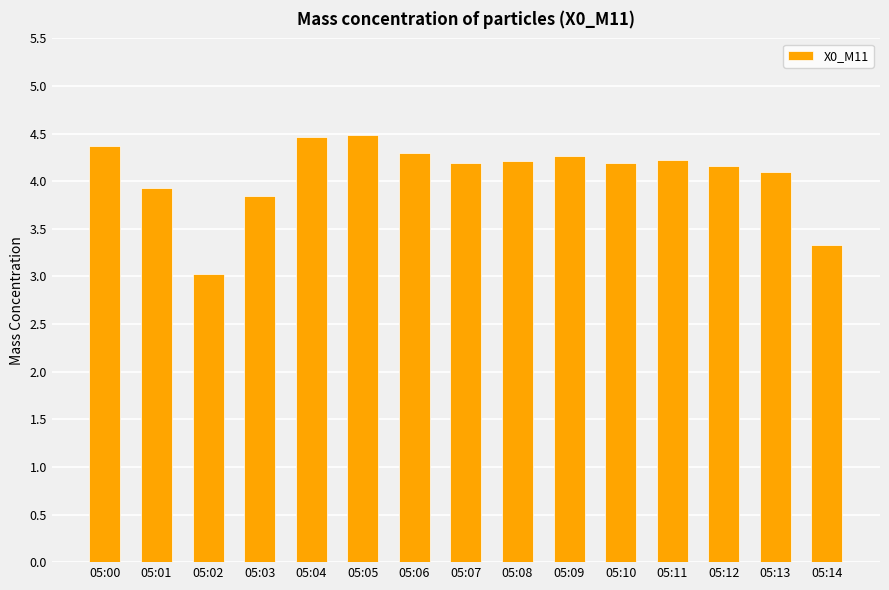

Approximately how many times larger is the value at 05:10 compared to 05:14?

1.3